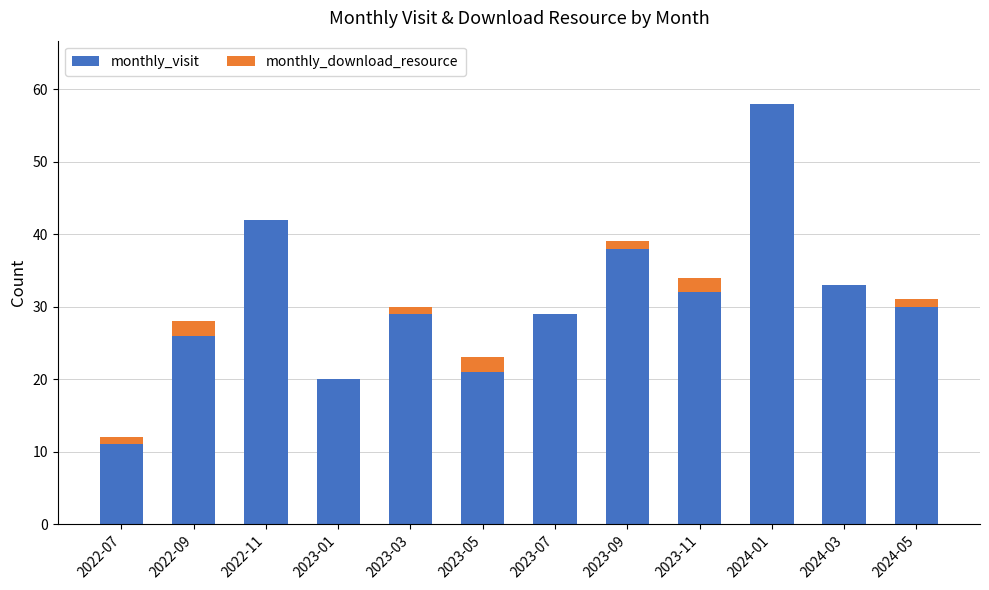

Reading right to left, transcribe the values for monthly_visit.

2024-05=30	2024-03=33	2024-01=58	2023-11=32	2023-09=38	2023-07=29	2023-05=21	2023-03=29	2023-01=20	2022-11=42	2022-09=26	2022-07=11